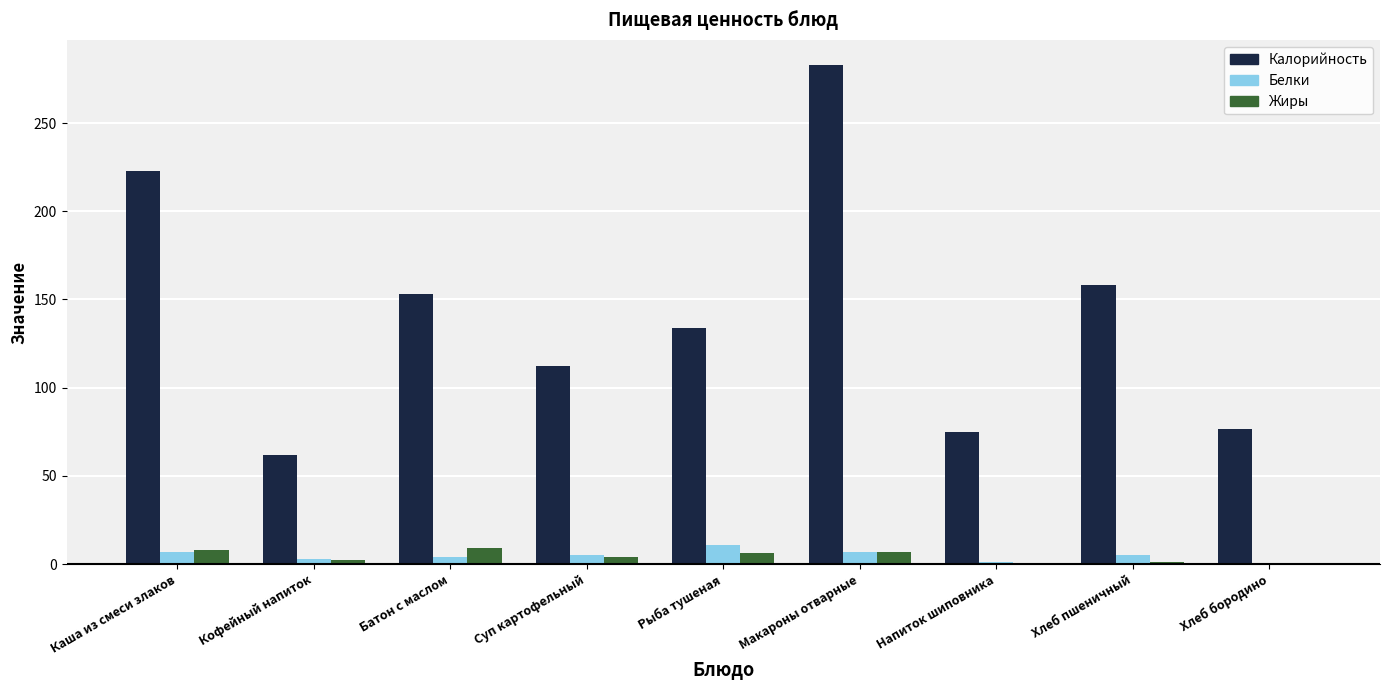

What is the maximum value for Калорийность?

283.0